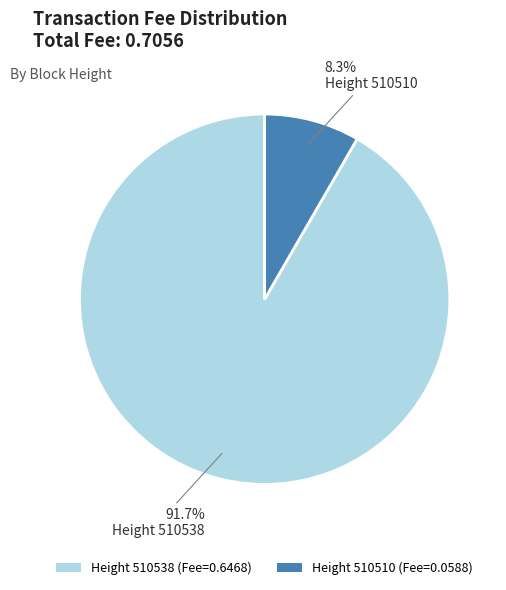

Which has a higher value, Height 510538 (Fee=0.6468) or Height 510510 (Fee=0.0588)?

Height 510538 (Fee=0.6468)